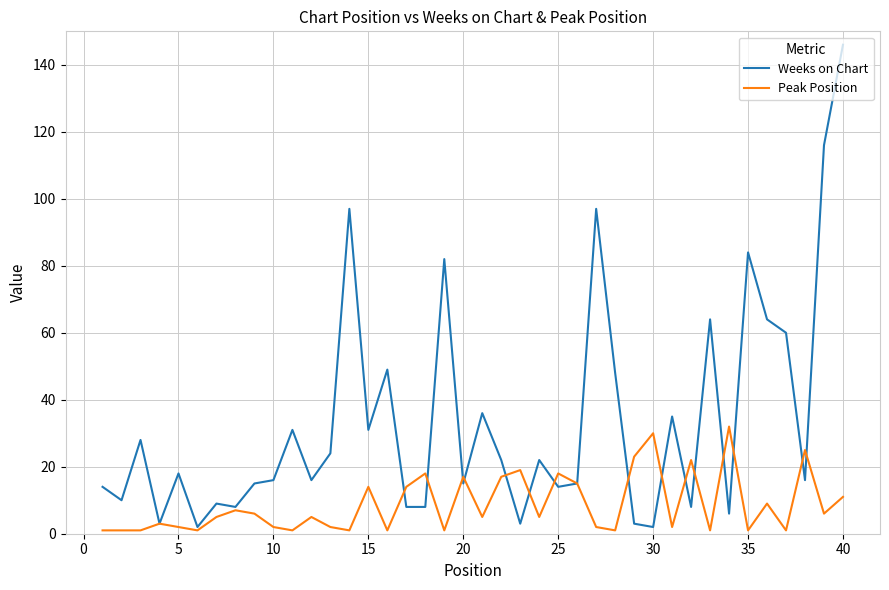

What is the highest value of the Weeks on Chart series?

146